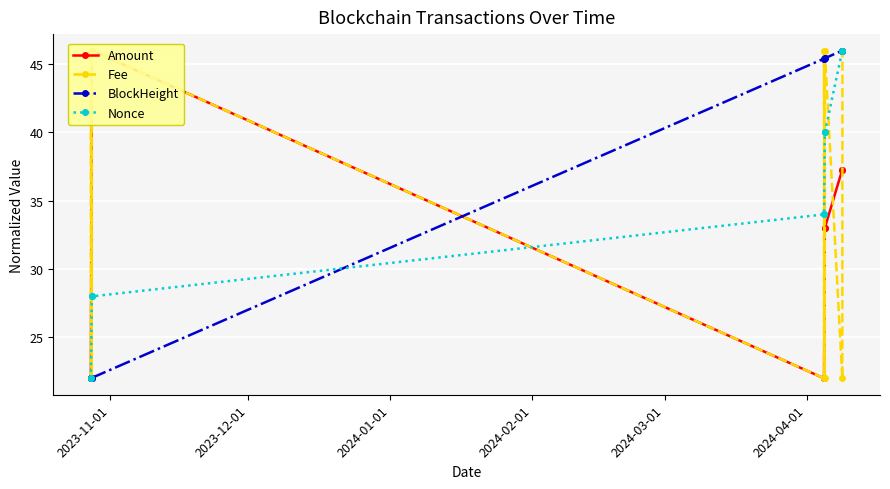

What is the average value of the Amount series?

32.1